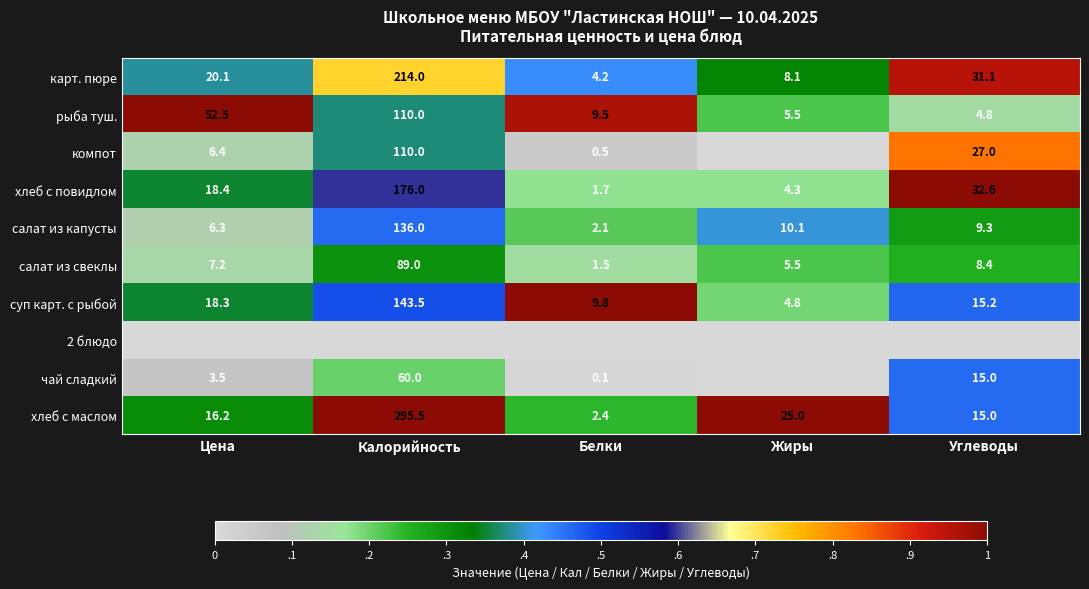

What is the difference between the салат из свеклы values at Жиры and Калорийность?

83.5